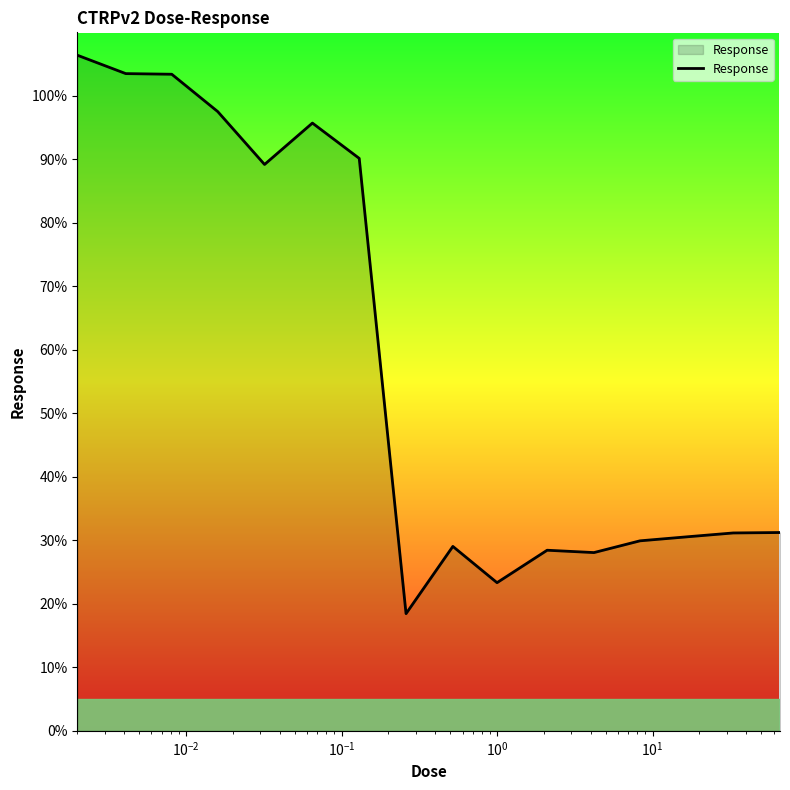

What is the maximum value shown in the chart?

106.4